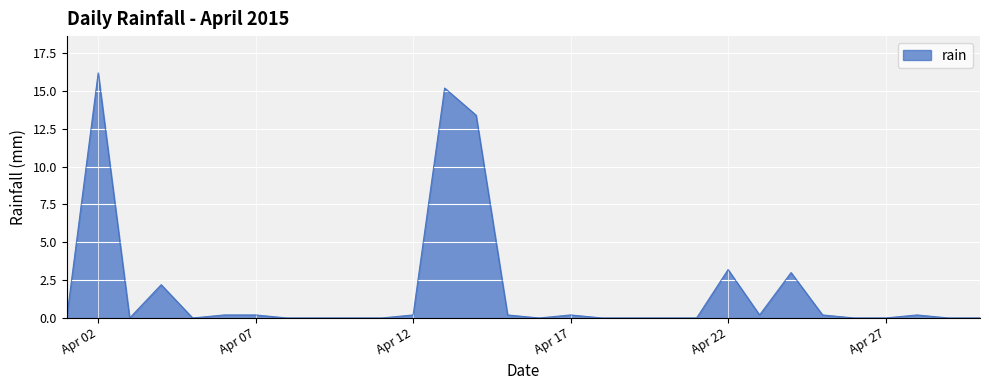

What is the difference between the maximum and minimum values?

16.2